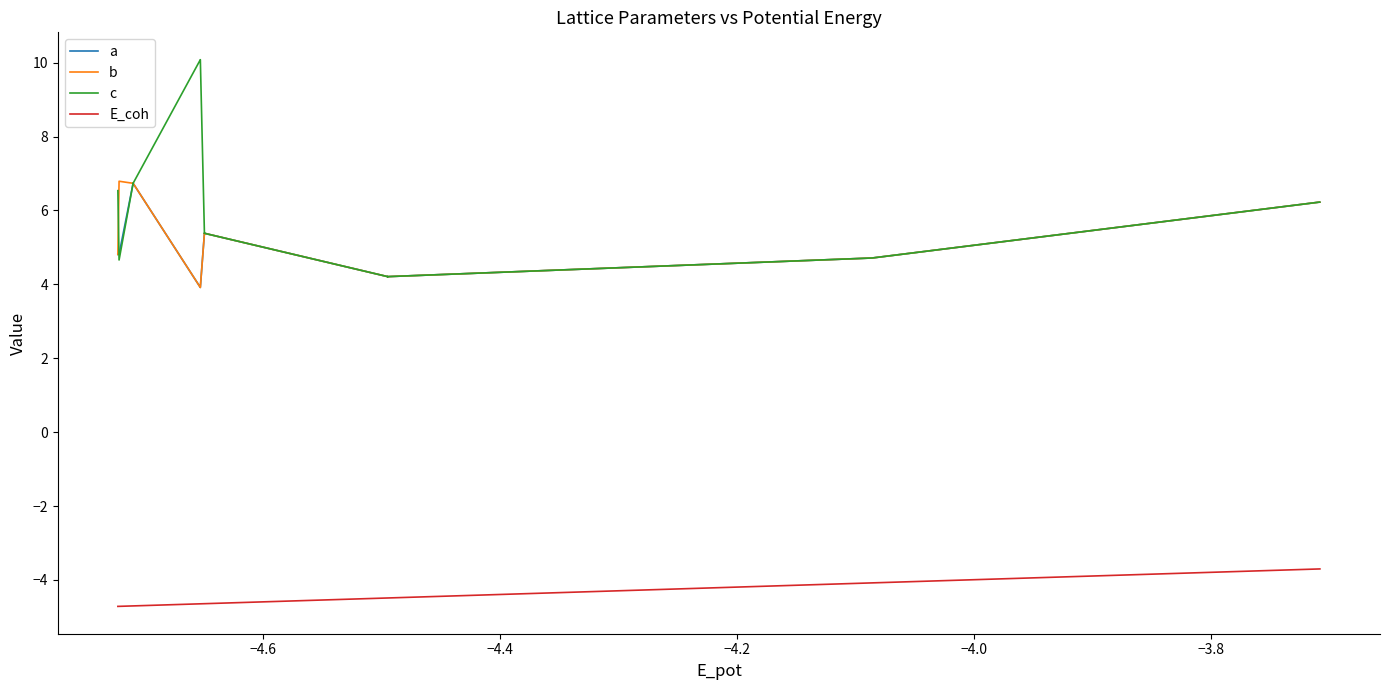

True or false: c and a intersect in this chart.

True